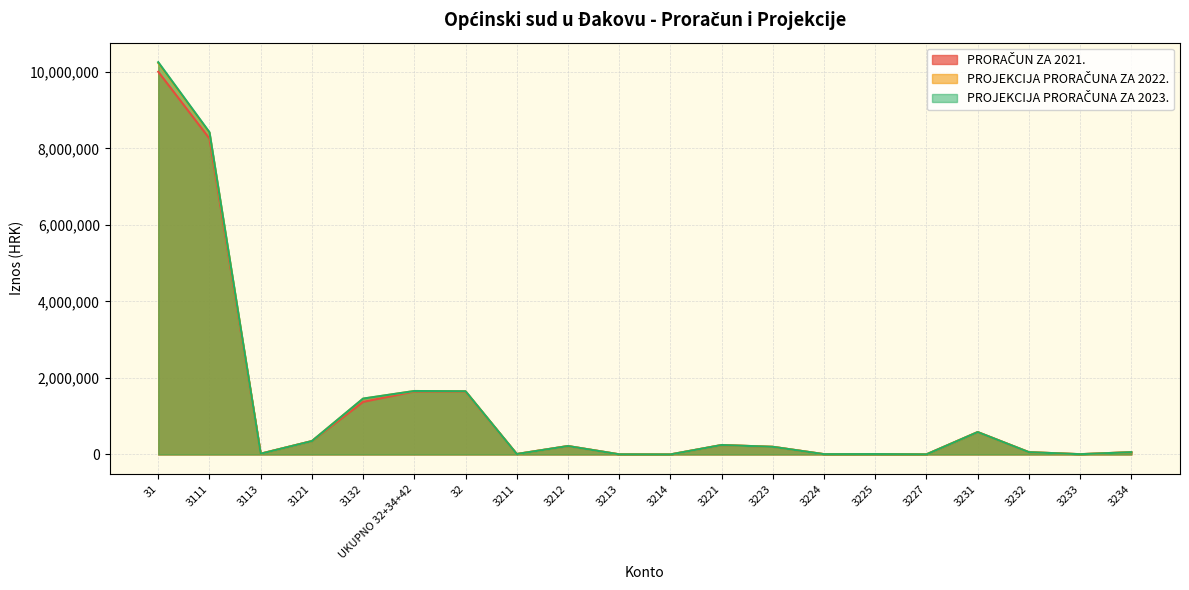

The PROJEKCIJA PRORAČUNA ZA 2022. series shows 12000 at 3211. True or false?

True